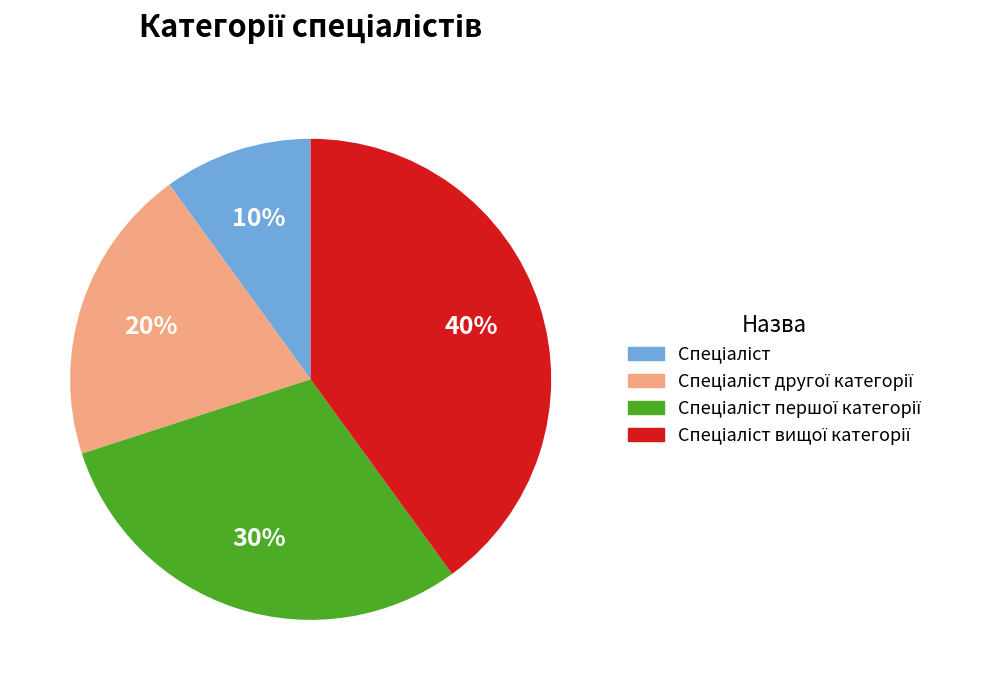

Is there a majority slice in this chart?

No